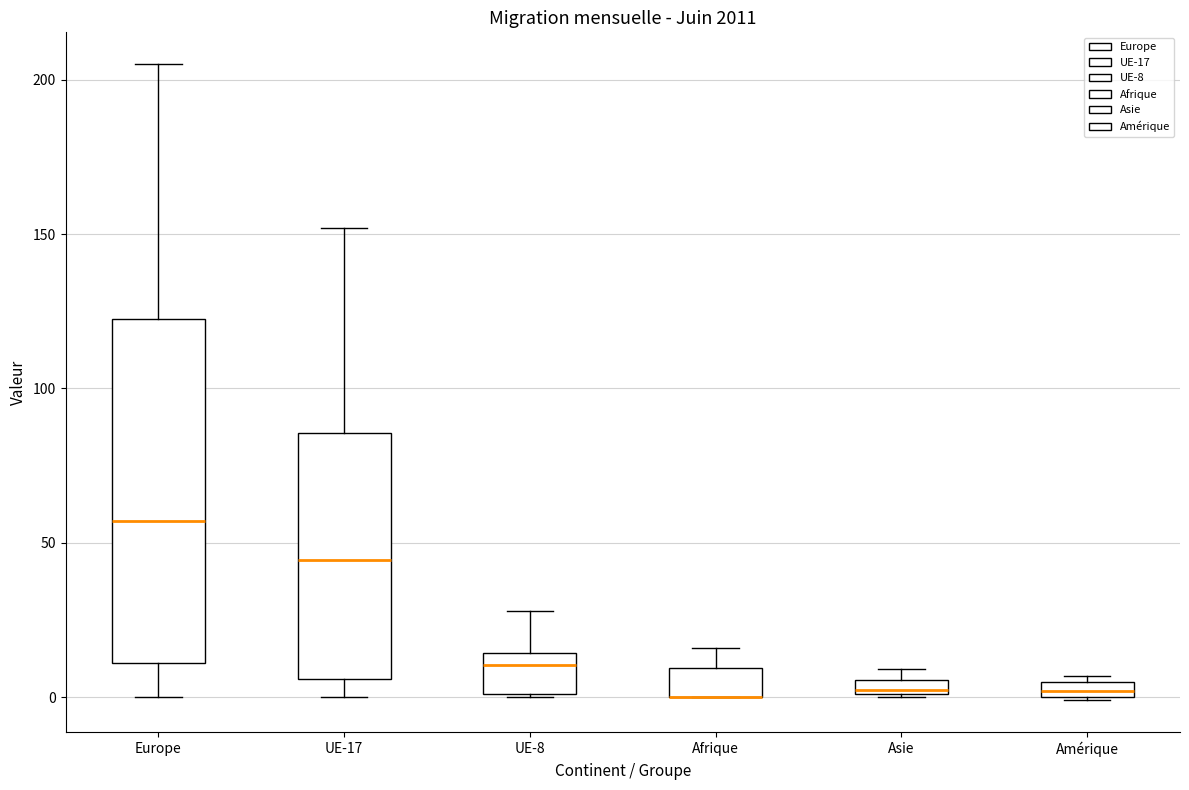

Where is the upper edge of the box for Europe on the y-axis? The values are not printed on the chart, so give them approximately, as read against the axis.

125